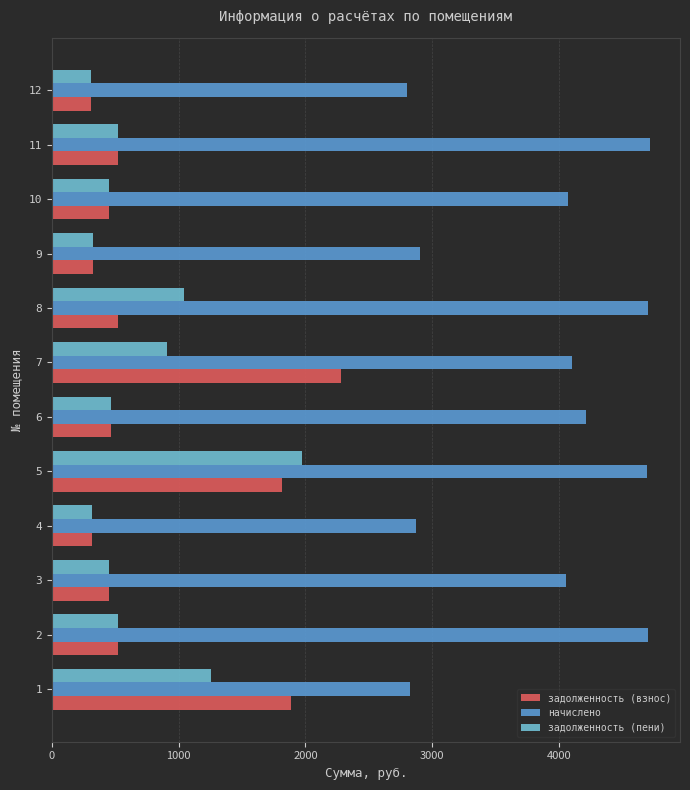

What is the minimum value for задолженность (взнос)?

310.9